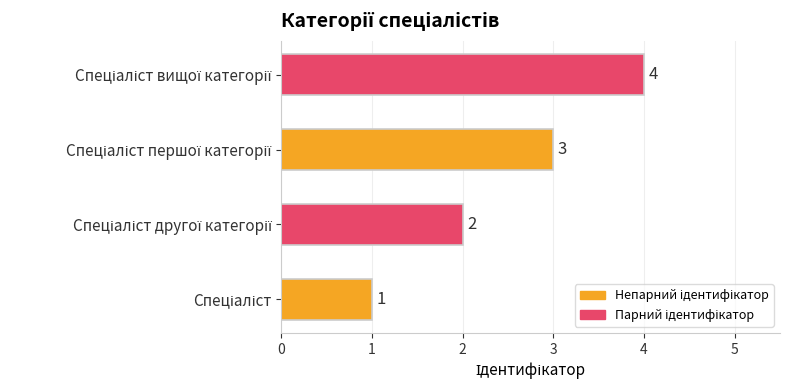

What is the difference between the maximum and minimum values?

3